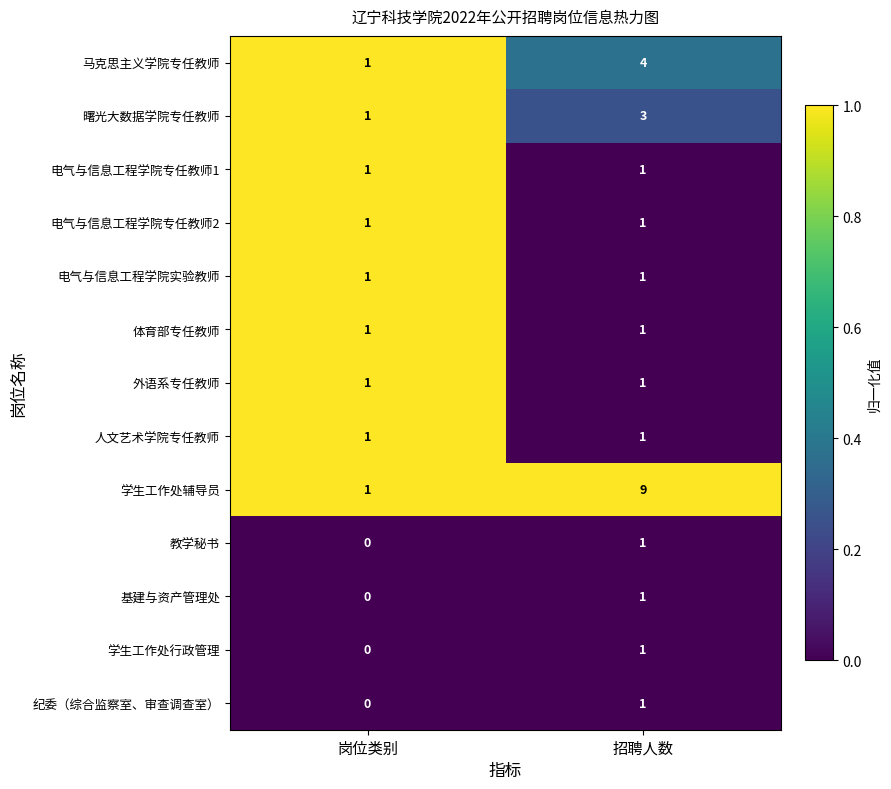

Reading left to right, list all the values displayed in this chart.

马克思主义学院专任教师: 岗位类别=1	招聘人数=4
曙光大数据学院专任教师: 岗位类别=1	招聘人数=3
电气与信息工程学院专任教师1: 岗位类别=1	招聘人数=1
电气与信息工程学院专任教师2: 岗位类别=1	招聘人数=1
电气与信息工程学院实验教师: 岗位类别=1	招聘人数=1
体育部专任教师: 岗位类别=1	招聘人数=1
外语系专任教师: 岗位类别=1	招聘人数=1
人文艺术学院专任教师: 岗位类别=1	招聘人数=1
学生工作处辅导员: 岗位类别=1	招聘人数=9
教学秘书: 岗位类别=0	招聘人数=1
基建与资产管理处: 岗位类别=0	招聘人数=1
学生工作处行政管理: 岗位类别=0	招聘人数=1
纪委（综合监察室、审查调查室）: 岗位类别=0	招聘人数=1